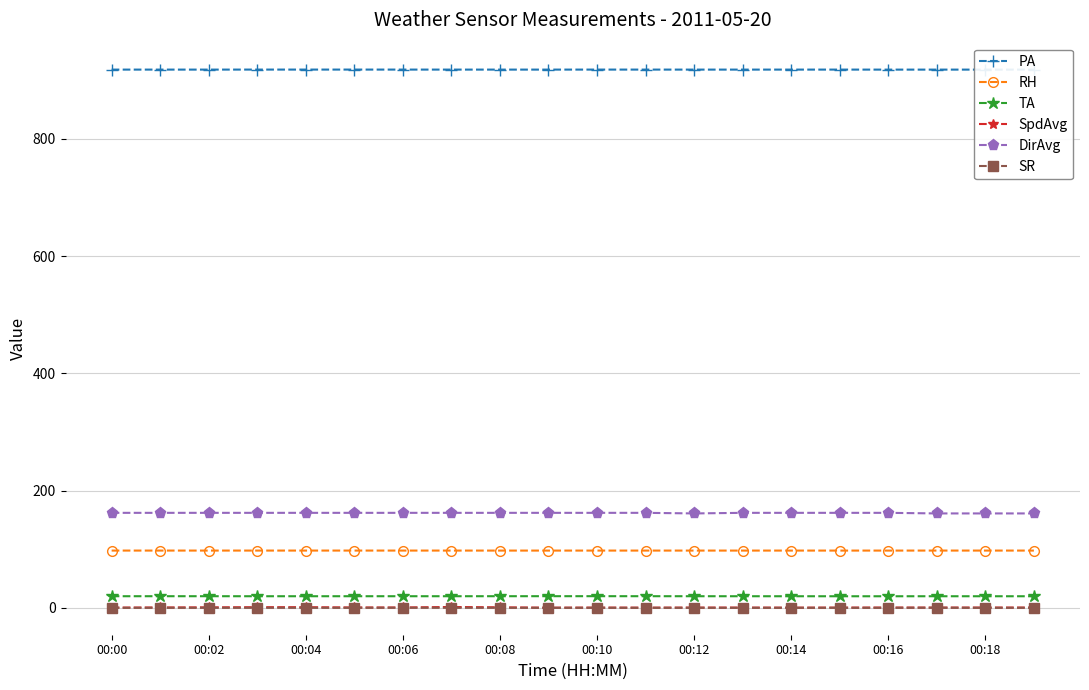

True or false: DirAvg has more than 0 points higher than both neighbors.

False